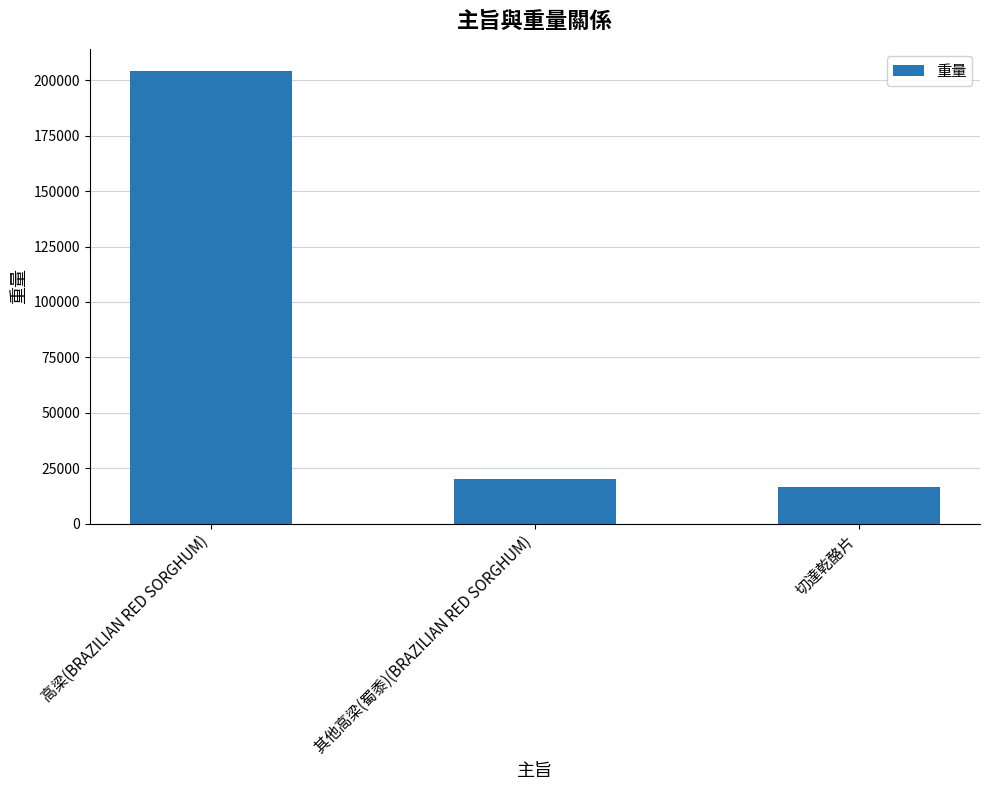

What is the change in value from 高梁(BRAZILIAN RED SORGHUM) to 其他高梁(蜀黍)(BRAZILIAN RED SORGHUM)?

-183700.0